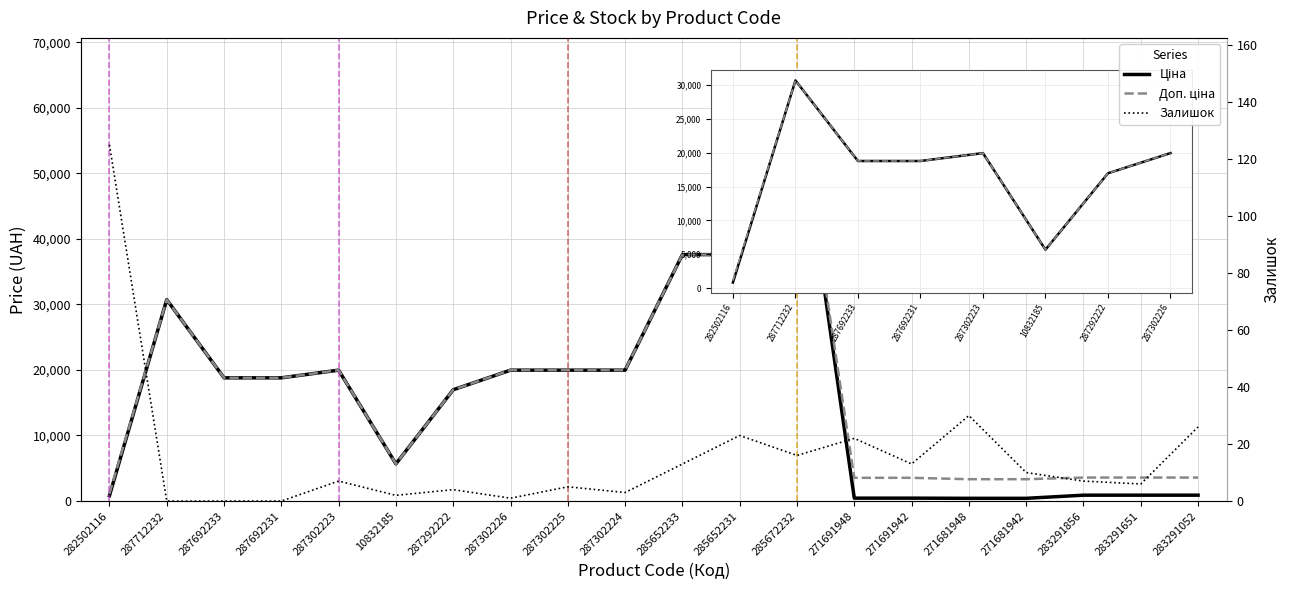

Between 287302224 and 271691942, which series saw the biggest shift?

Ціна